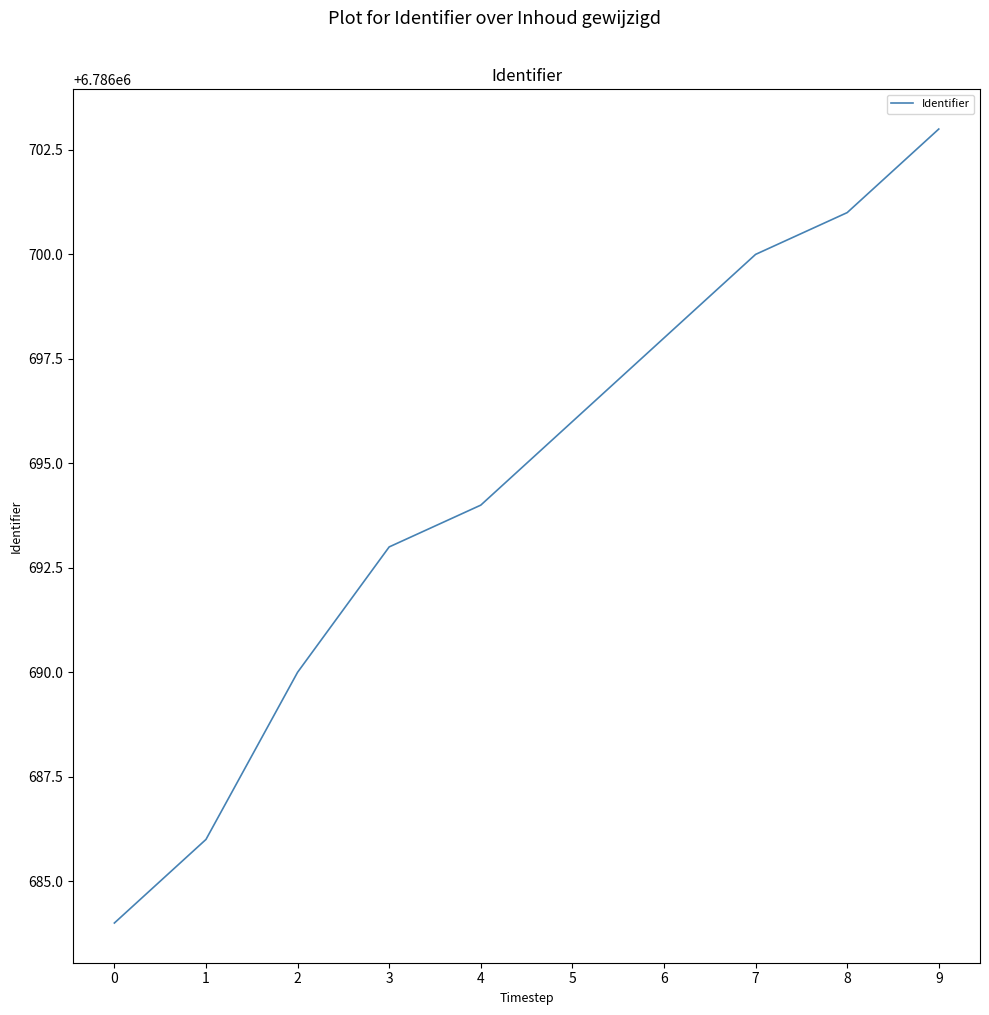

The chart shows a value of 2663723 at 5. True or false?

False